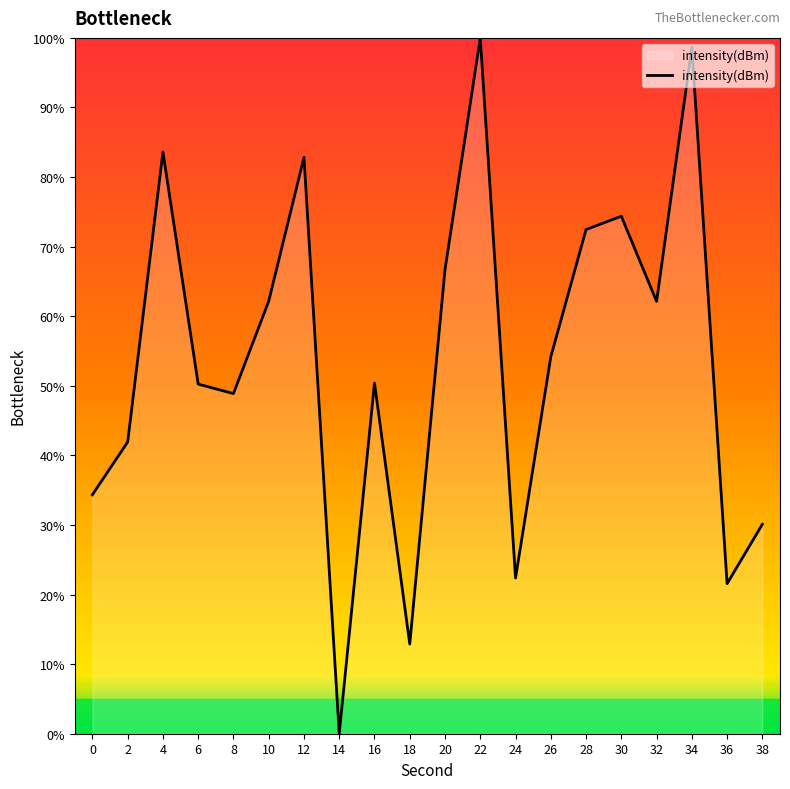

What is the average value?

53.5